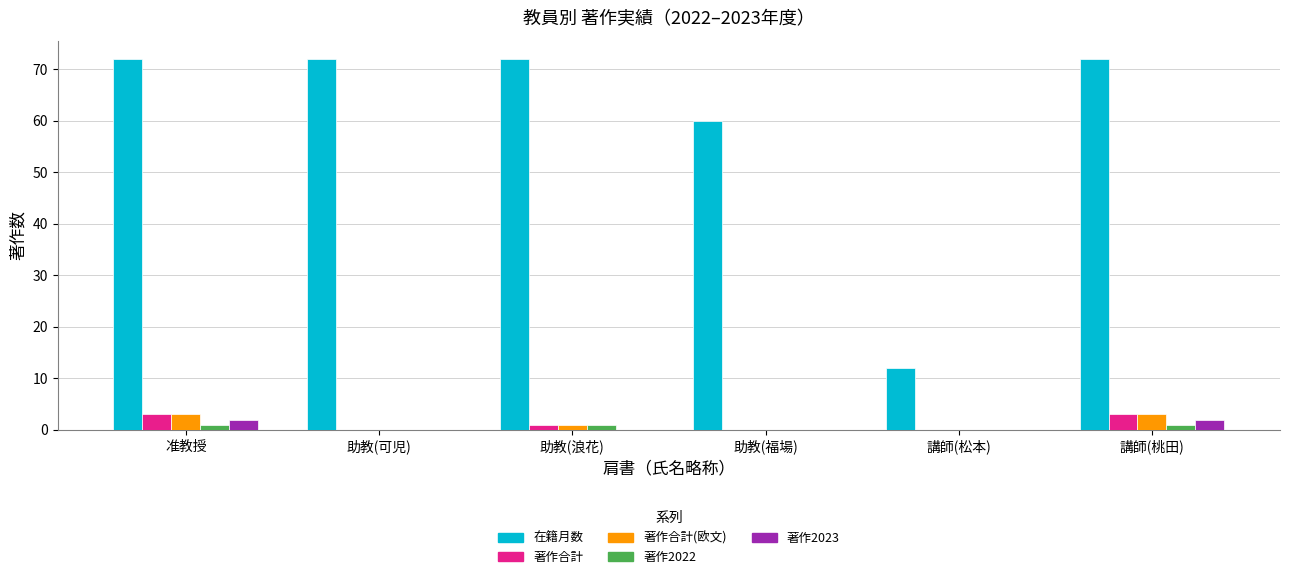

The value of 著作合計 at 助教(福場) is 0. True or false?

True